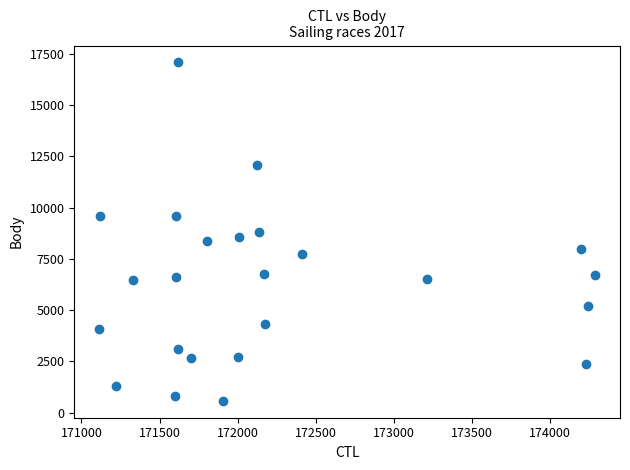

What is the range of X values (max minus min)?

3176